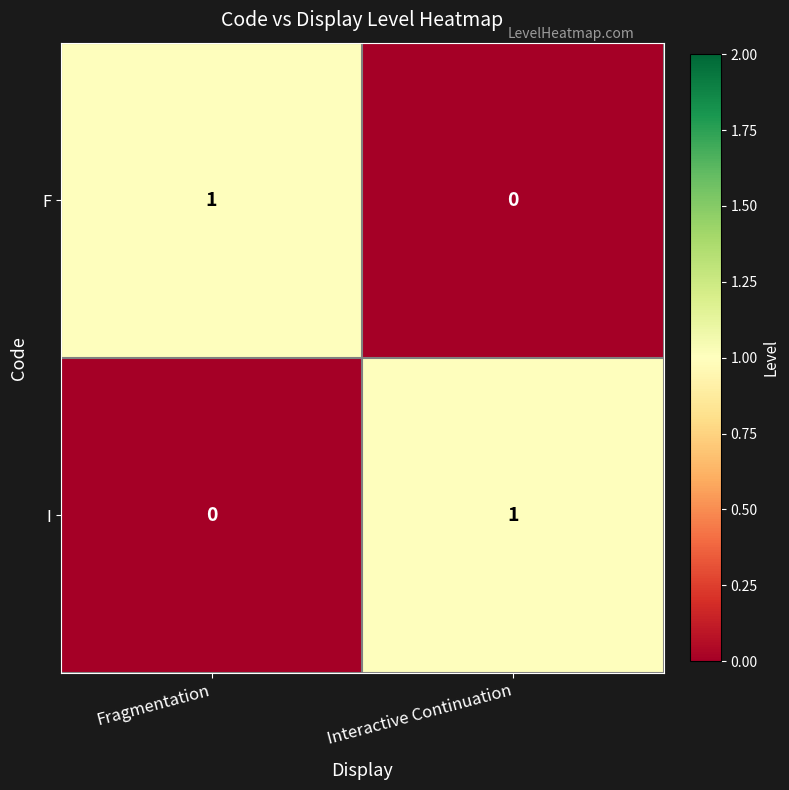

Rank the series at Interactive Continuation from lowest to highest value.

F, I